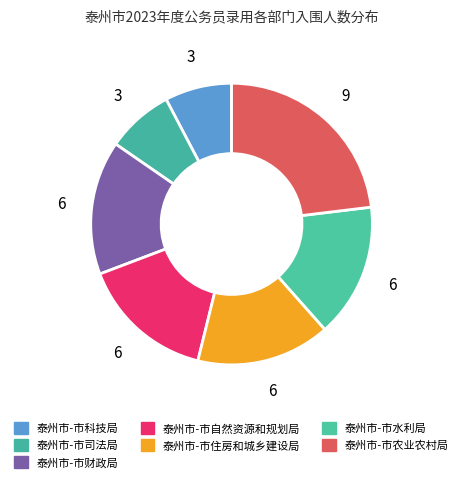

To the nearest percent, what portion does 泰州市-市财政局 represent?

15%